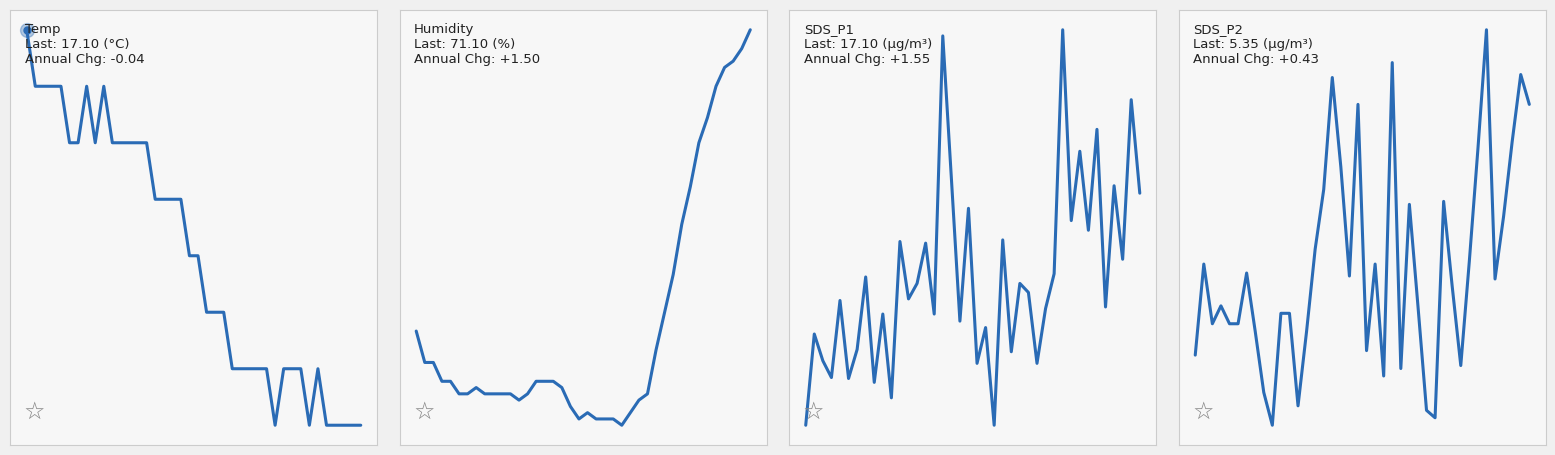

At which label does SDS_P2 reach its minimum?

9